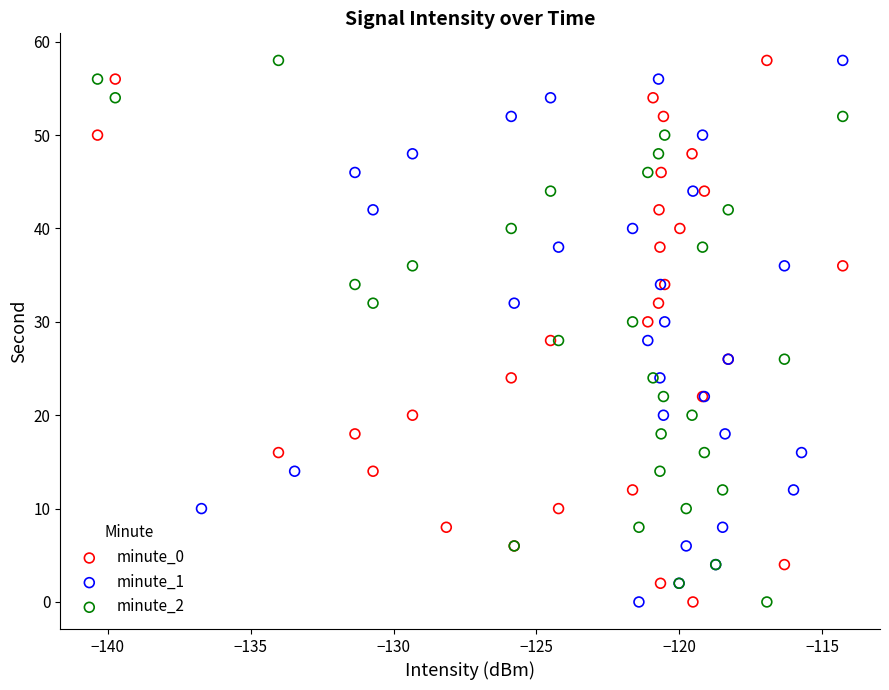

What are all the series names shown in the legend?

minute_0, minute_1, minute_2